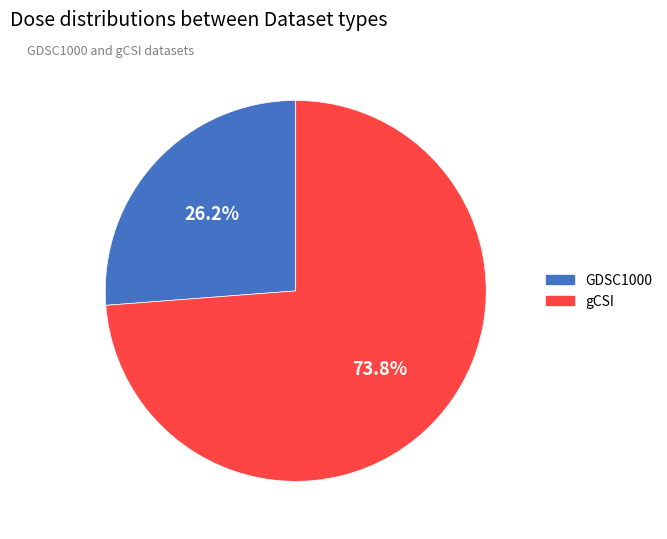

Is there a majority slice in this chart?

Yes